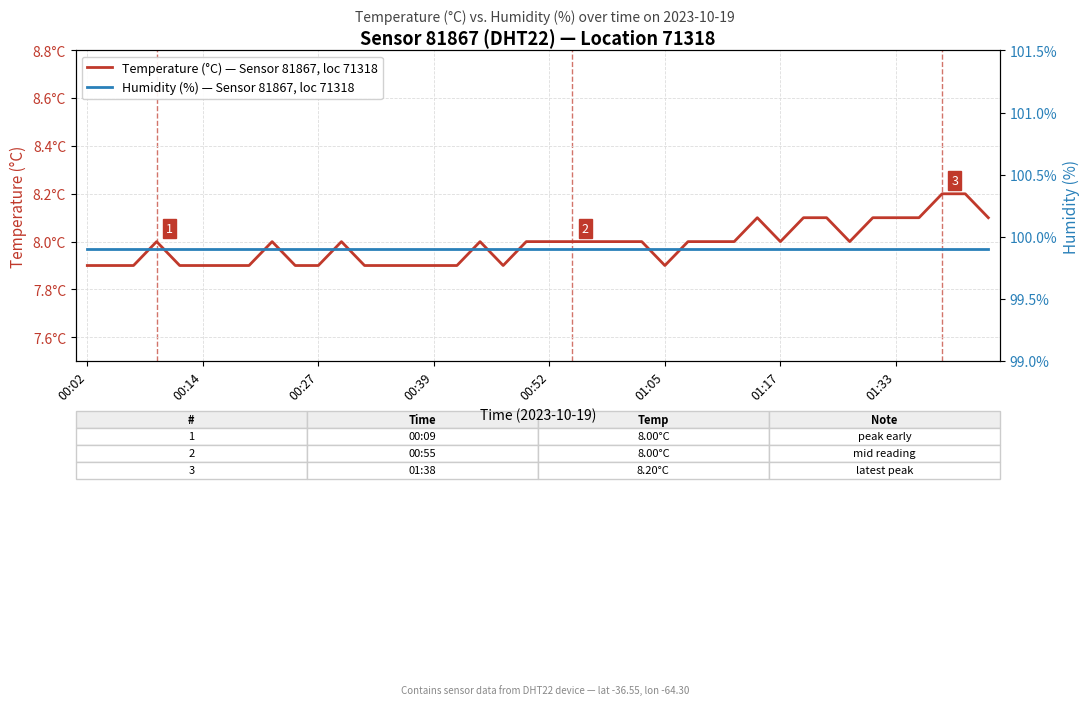

What position from the right is 01:17?

10